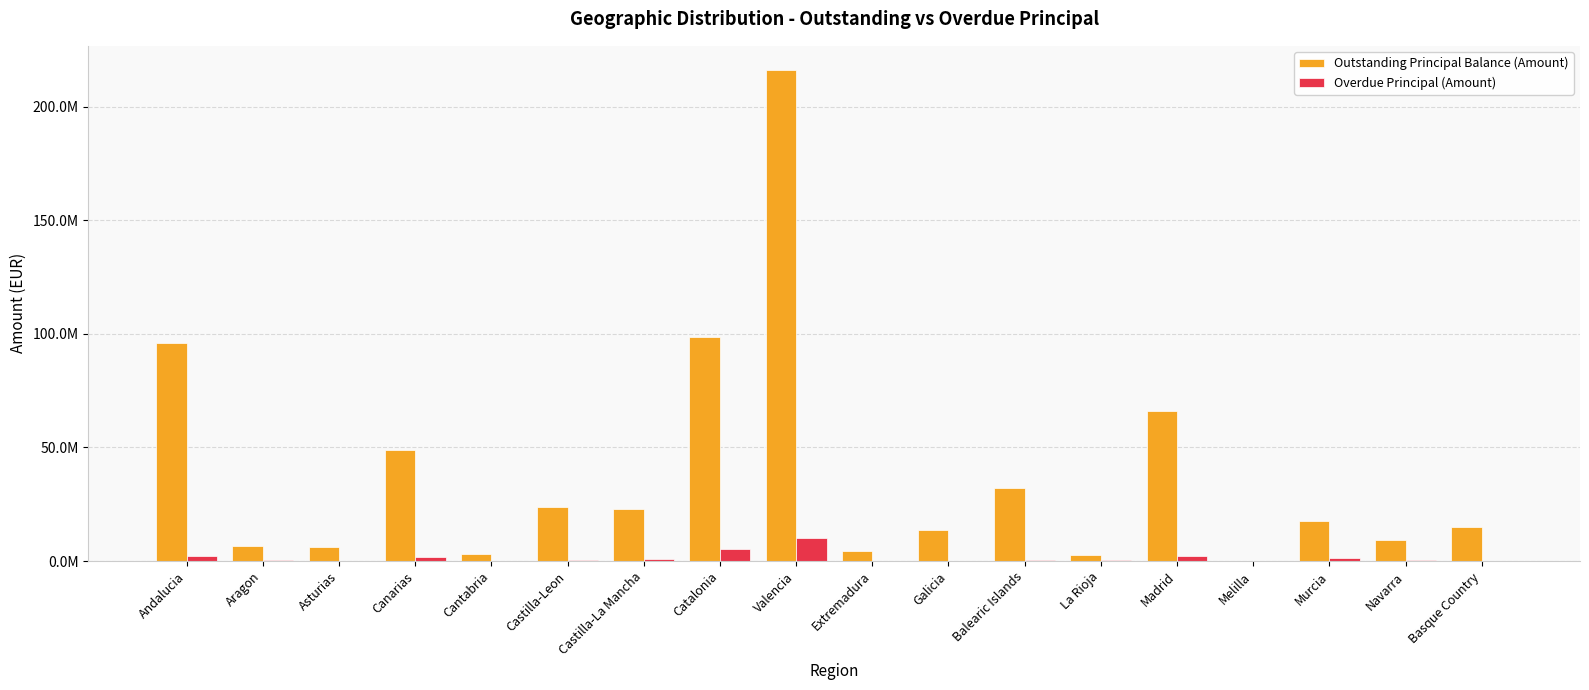

Reading left to right, extract all data points from this chart.

Outstanding Principal Balance (Amount): 96146961.5	6580899.2	6156175.8	48806790.9	3001091.6	23845546.5	22829104.1	98406727.1	215959167.6	4363606.4	13827615.5	31943694.2	2430538.7	66245375.4	174945.6	17529137.2	9222316.3	14806848.1
Overdue Principal (Amount): 2080265.2	267424.6	22150.3	1564202.4	18074.8	374686.3	696431.1	5215830.3	10072180.7	80196.8	181416.3	391939.7	268984.1	2125883.7	0.0	1177619.2	272613.4	117539.3